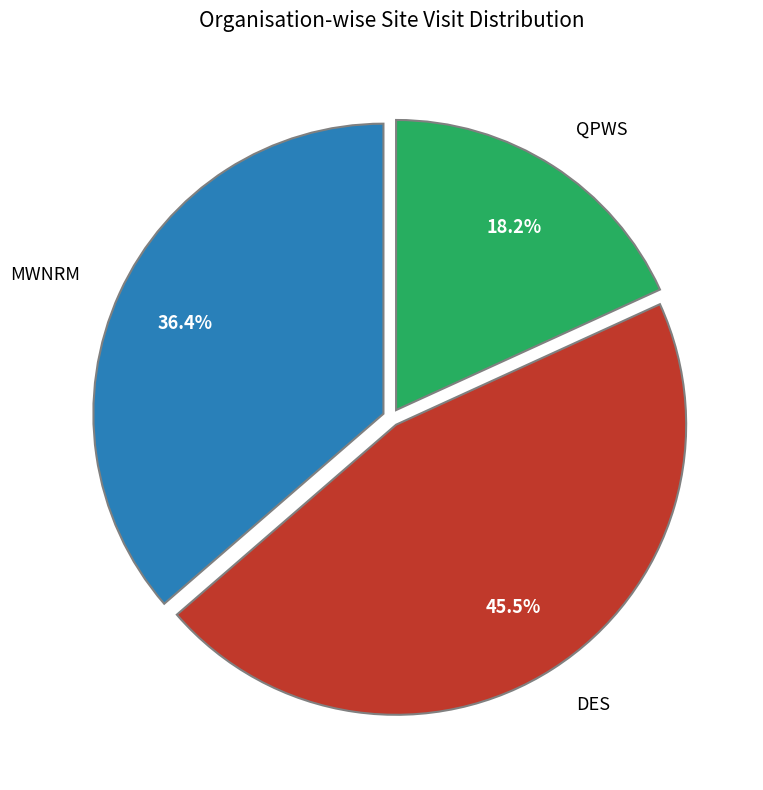

How many segments does this pie chart have?

3